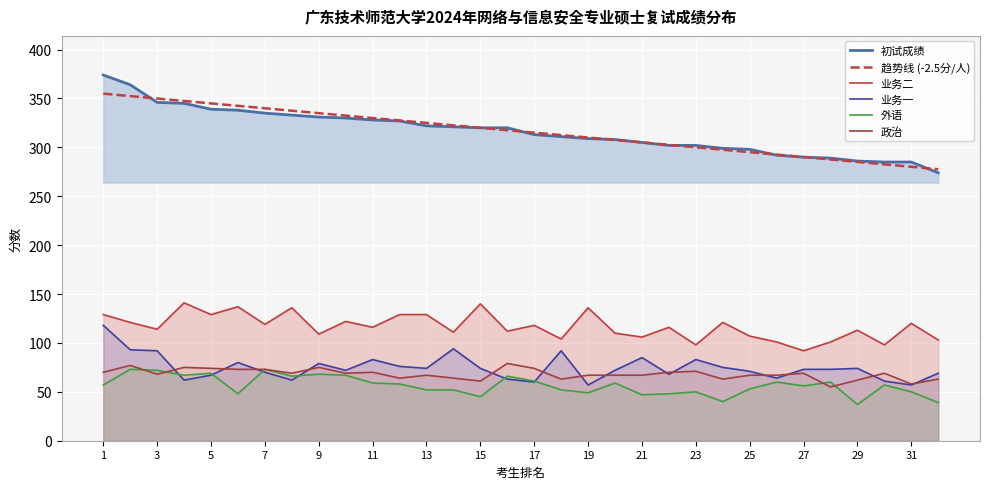

At which label is 趋势线 (-2.5分/人) closest to 316?

17